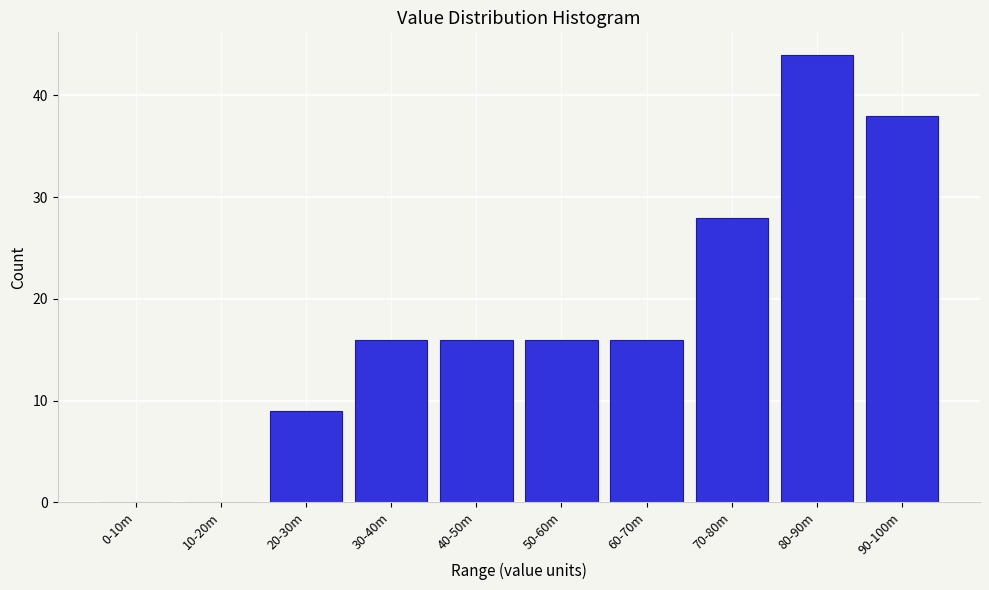

Reading left to right, list all the values displayed in this chart.

0-10m=0	10-20m=0	20-30m=9	30-40m=16	40-50m=16	50-60m=16	60-70m=16	70-80m=28	80-90m=44	90-100m=38